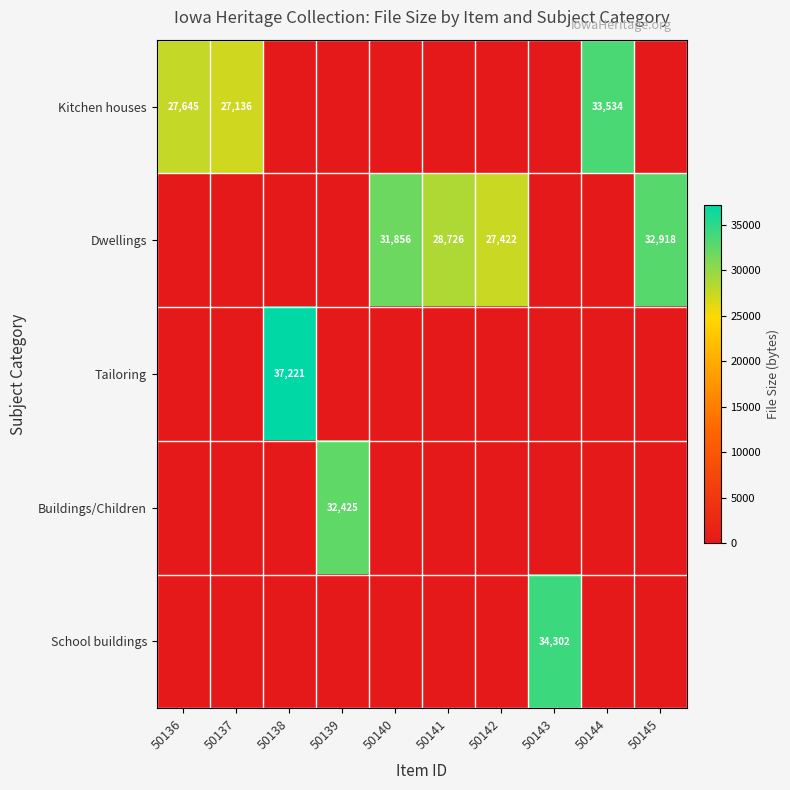

How many data points in Dwellings are above 0?

4